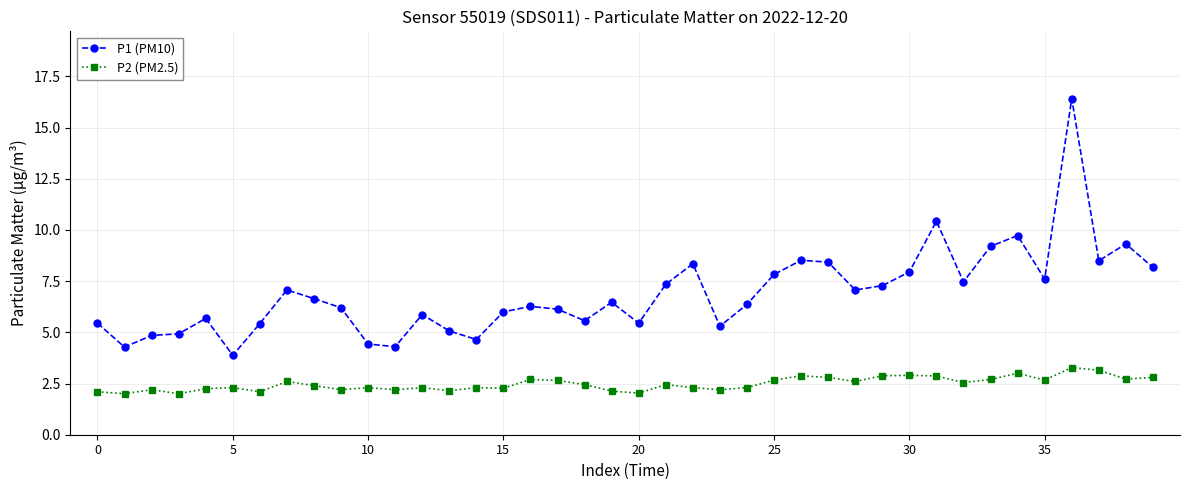

What is the greatest value displayed?

16.4